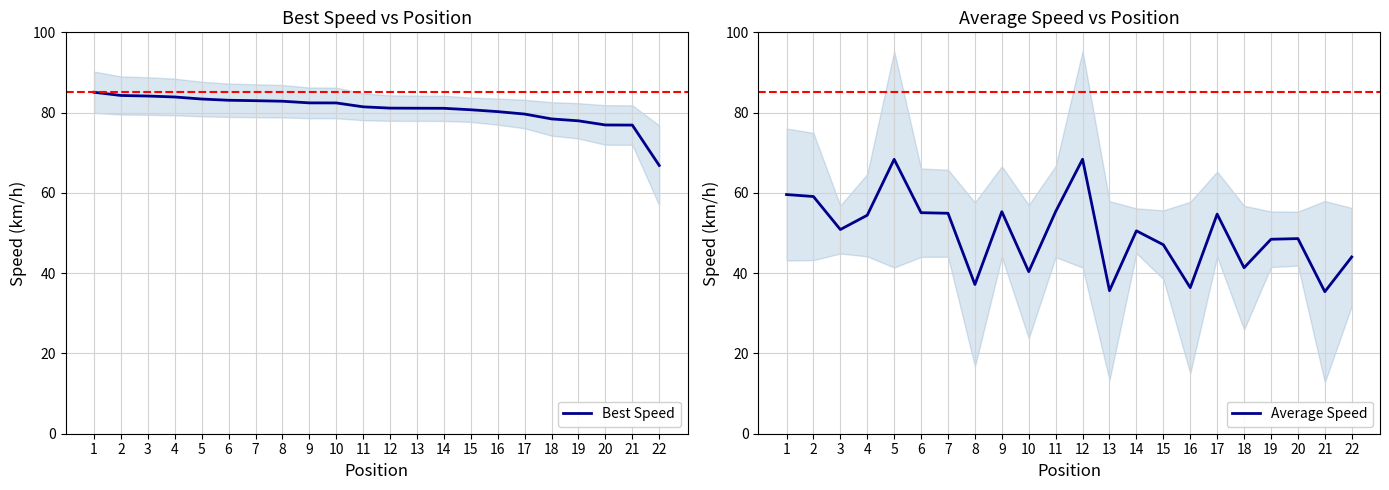

Is the value of Average Speed at 4 greater than the value of Best Speed at 14?

No